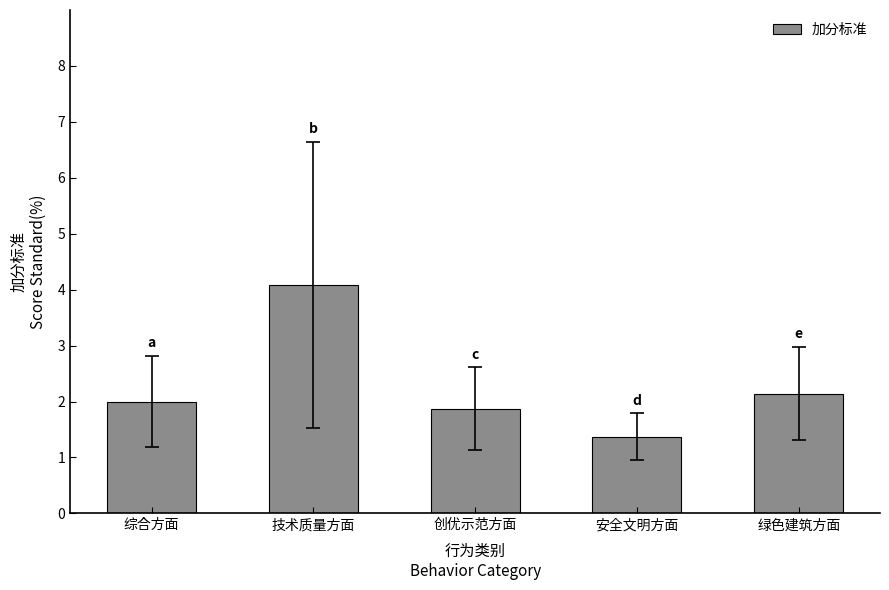

Between 技术质量方面 and 绿色建筑方面, which is larger?

技术质量方面